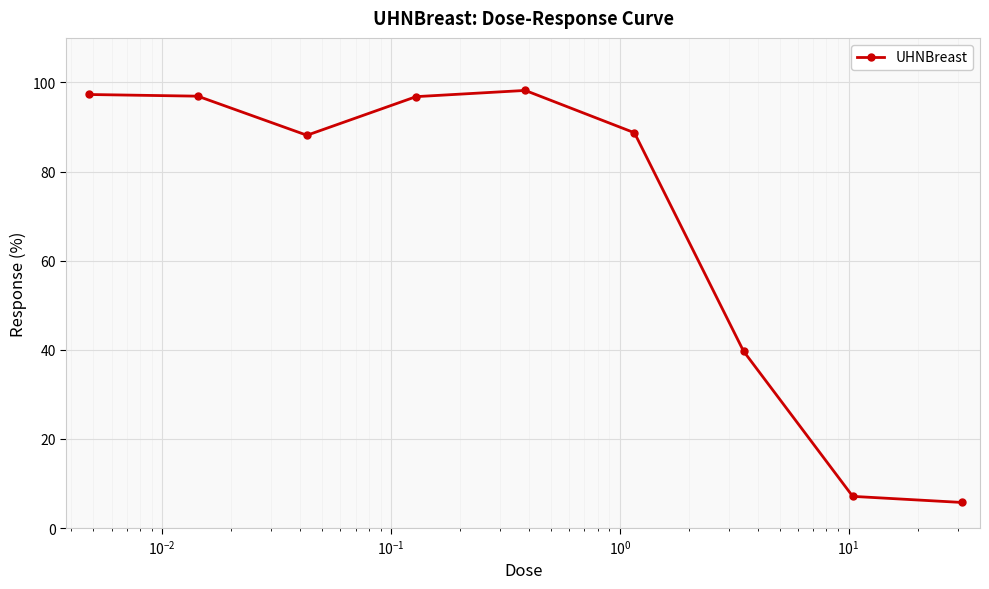

What is the greatest value displayed?

98.2